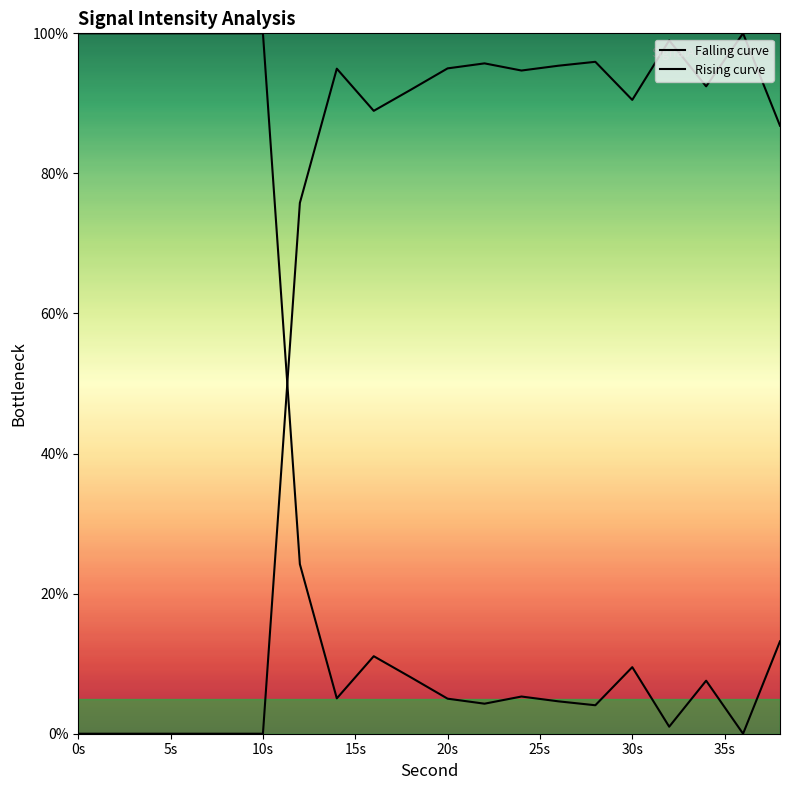

Which series has the largest total across all categories?

Rising curve